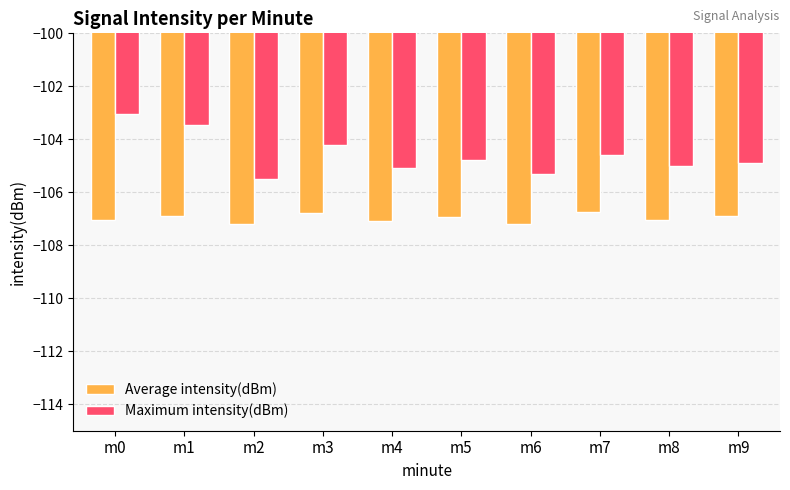

What is the spread (max minus min) of values at m0?

4.0